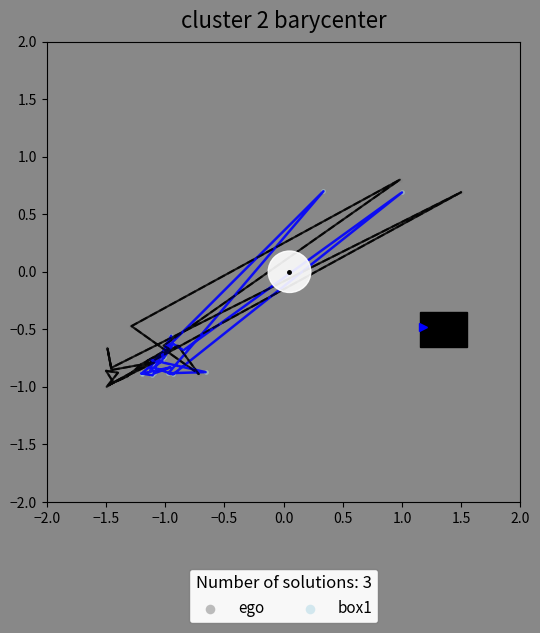

Which series has the largest Y range (max minus min)?

ego